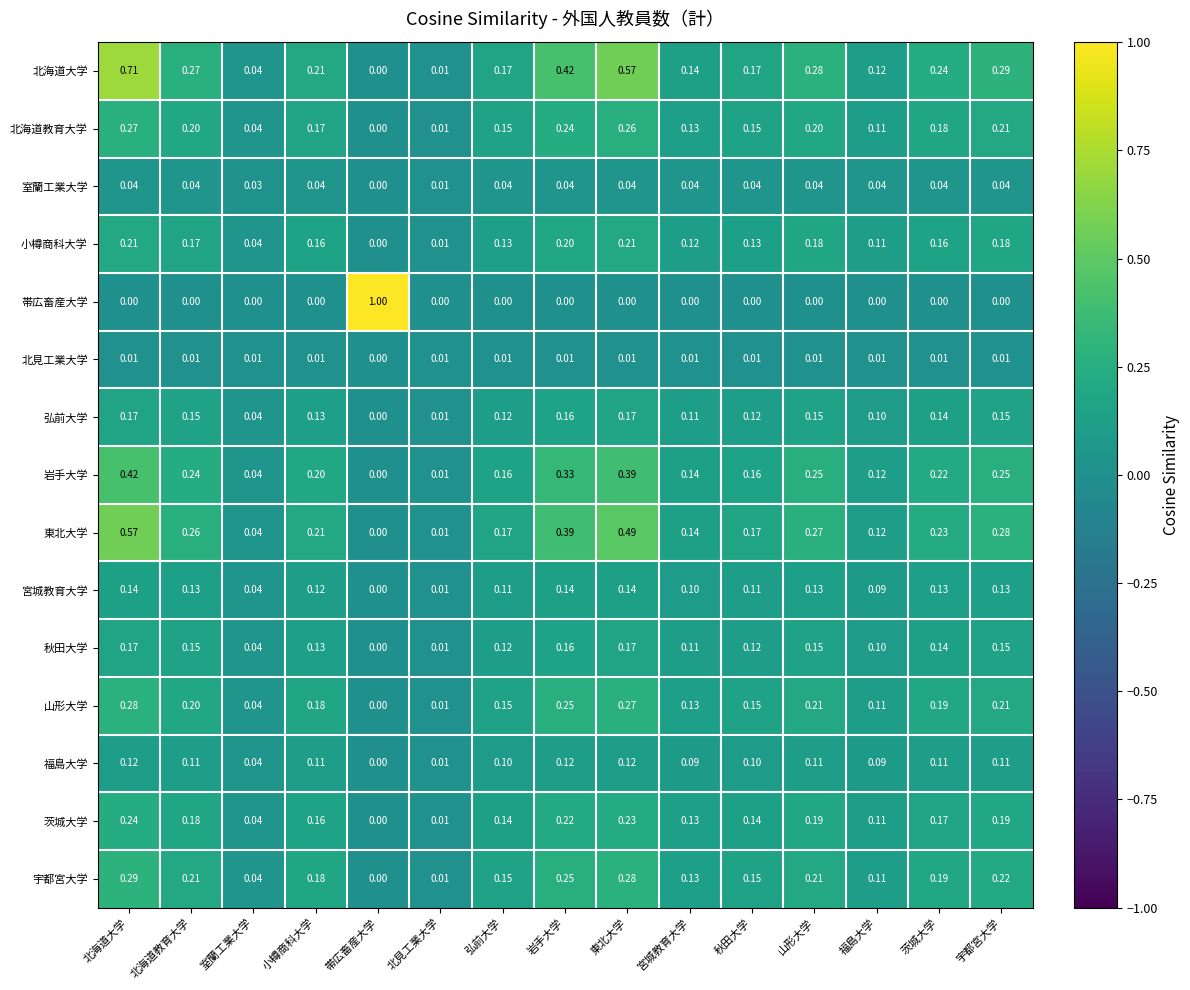

At how many categories does at least one series exceed 0?

15